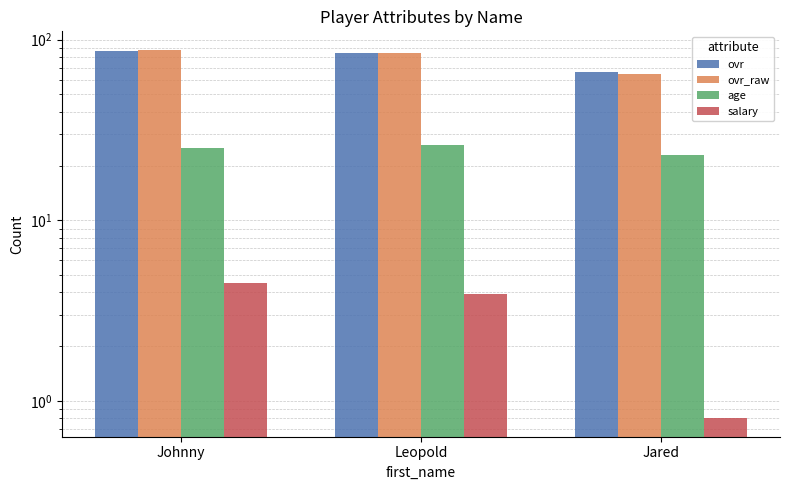

What is the sum of the ovr_raw values at Johnny and Leopold?

172.0